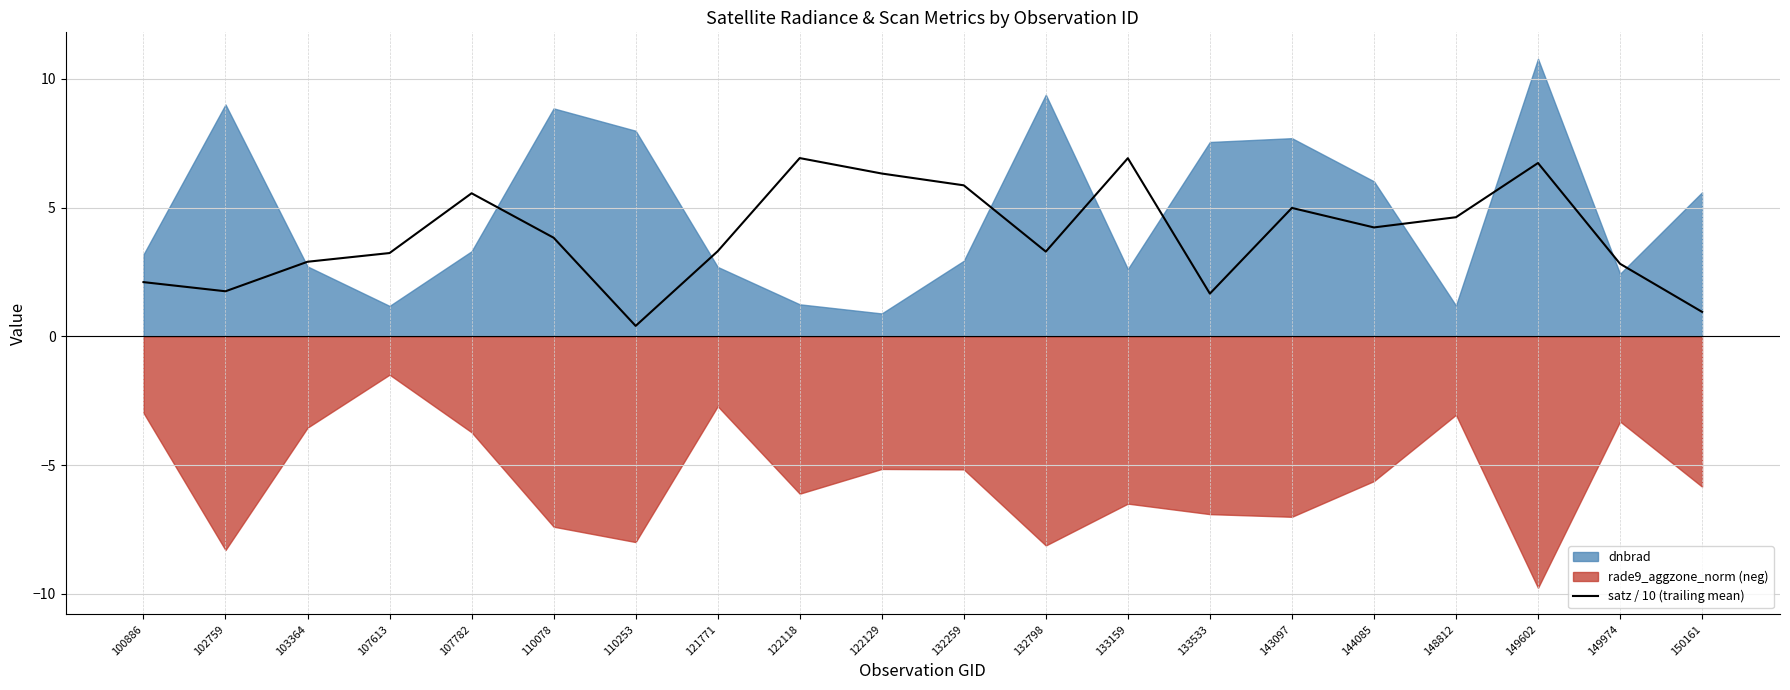

What is the change in value from 133533 to 144085?

+2.6